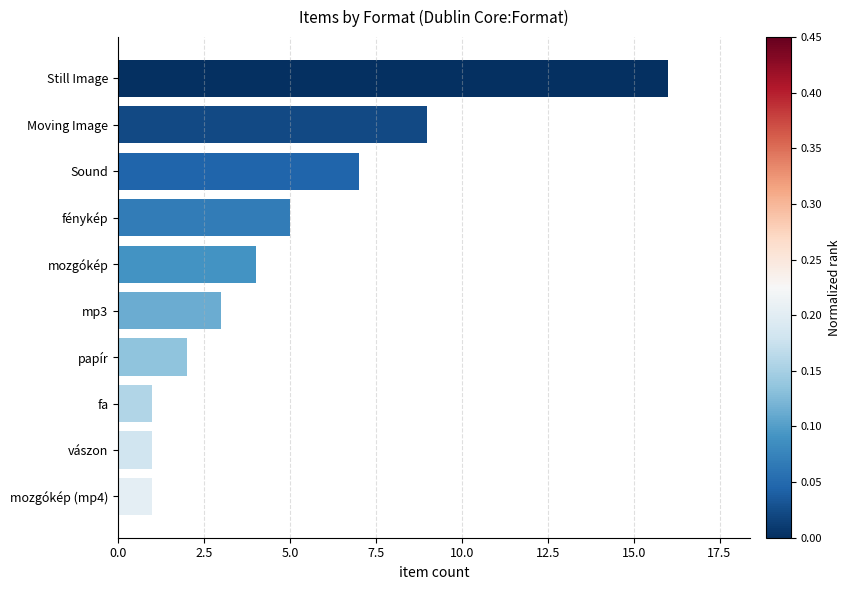

Reading top to bottom, list all the values displayed in this chart.

Still Image=16	Moving Image=9	Sound=7	fénykép=5	mozgókép=4	mp3=3	papír=2	fa=1	vászon=1	mozgókép (mp4)=1